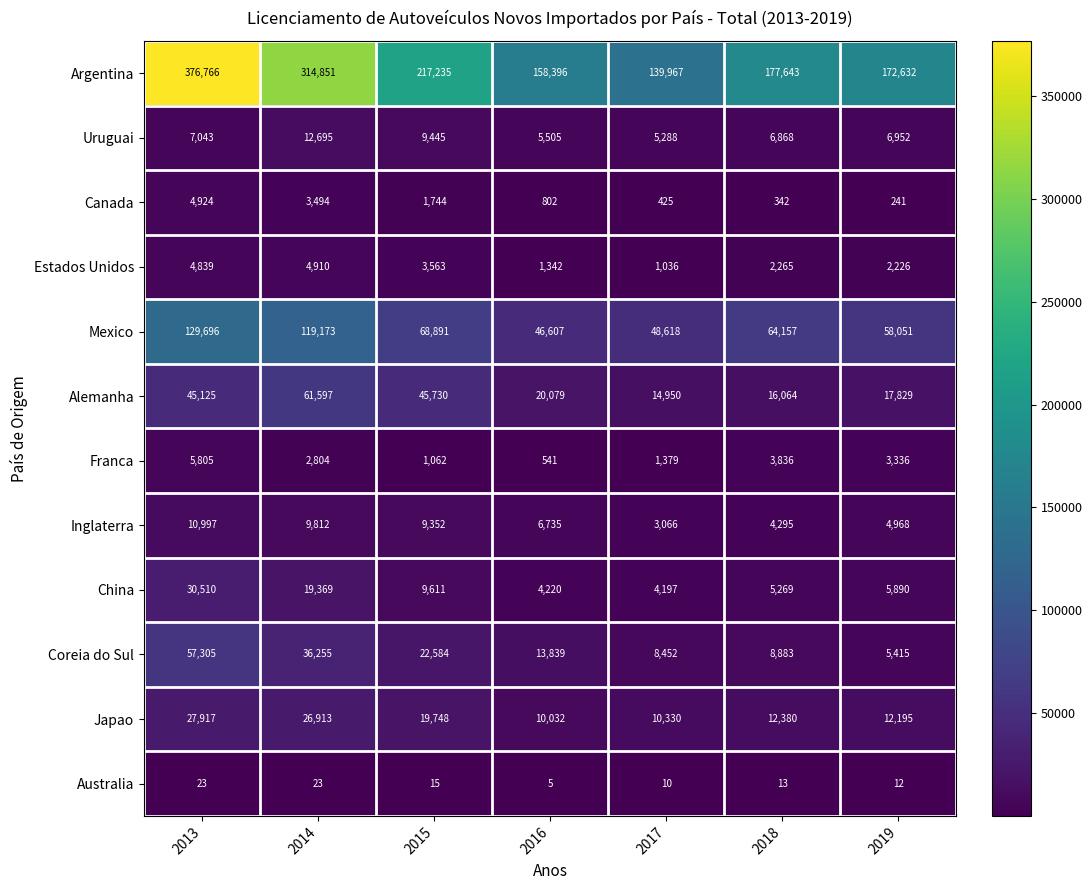

What value does the Japao series have at 2019, to the nearest 100?

12200